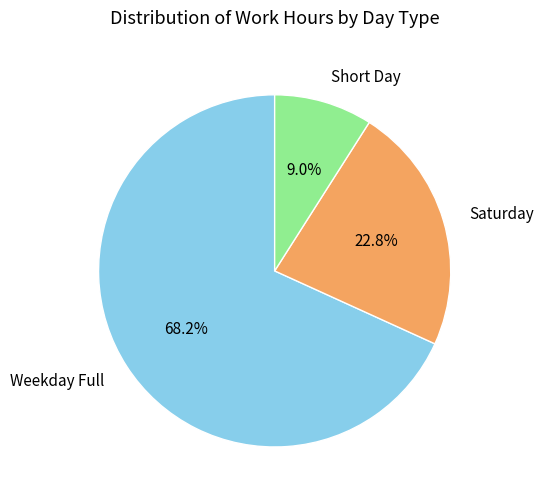

Is the sum of Short Day and Saturday greater than half?

No